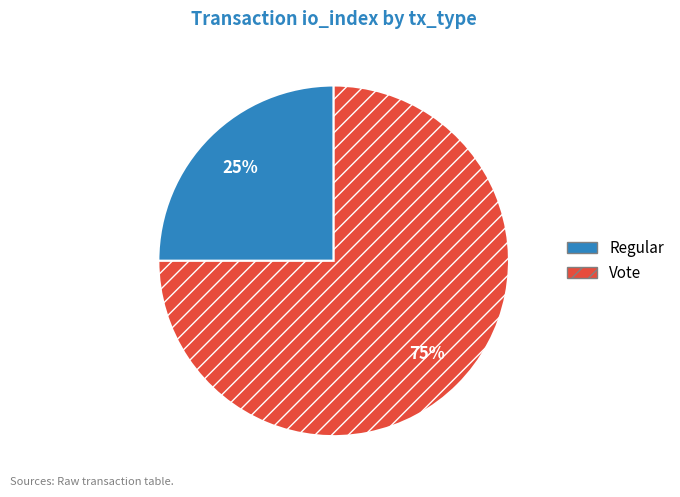

To the nearest percent, what portion does Vote represent?

75%